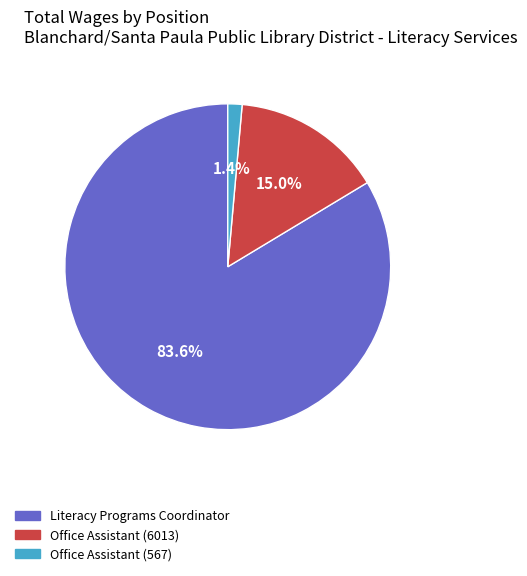

Which category has the smallest portion of the pie?

Office Assistant (567)